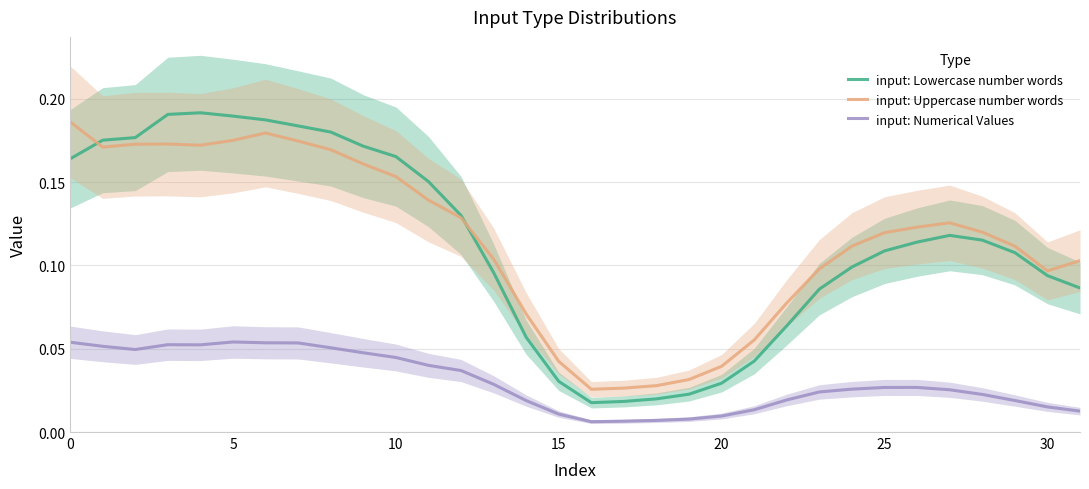

True or false: input: Uppercase number words and input: Numerical Values cross at least once.

False